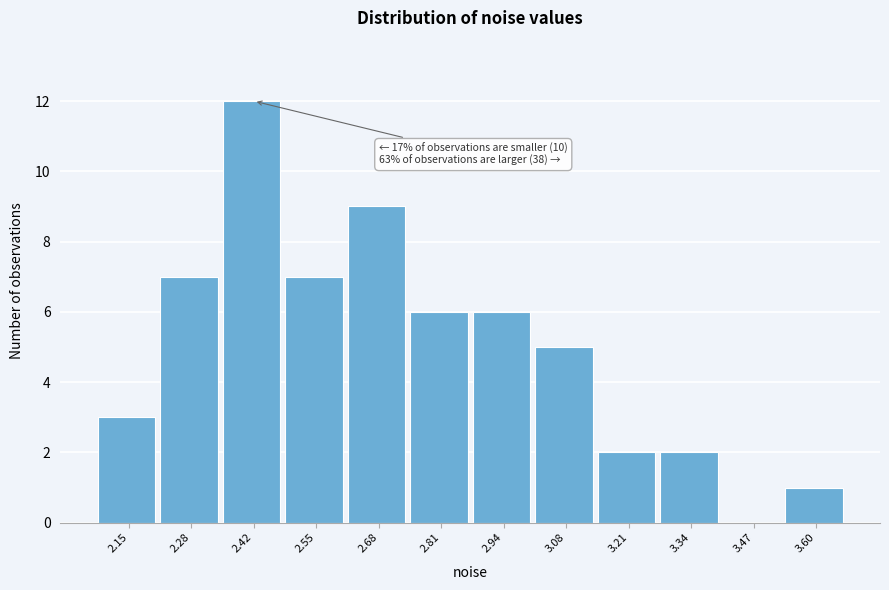

Reading right to left, transcribe all the data shown in this chart.

3.60=1	3.47=0	3.34=2	3.21=2	3.08=5	2.94=6	2.81=6	2.68=9	2.55=7	2.42=12	2.28=7	2.15=3